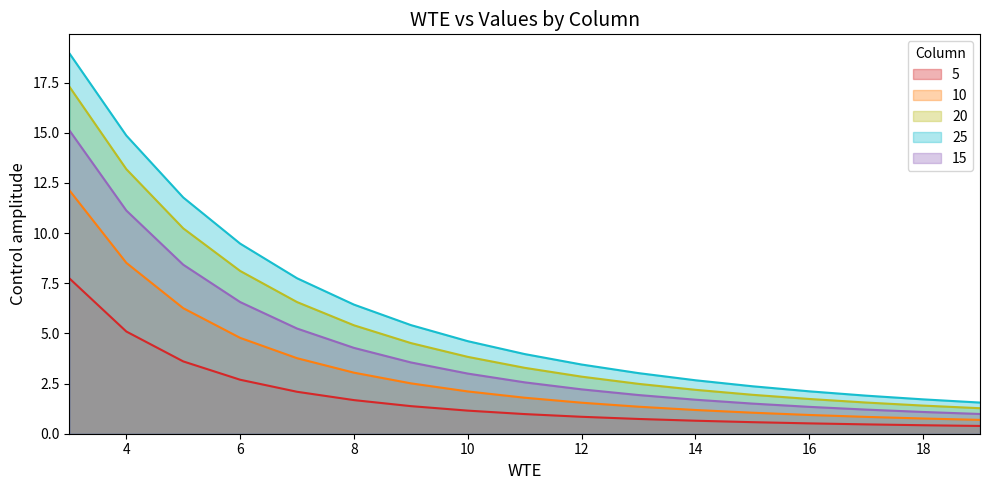

What is the difference between the second highest and second lowest values in the 15 series?

10.0